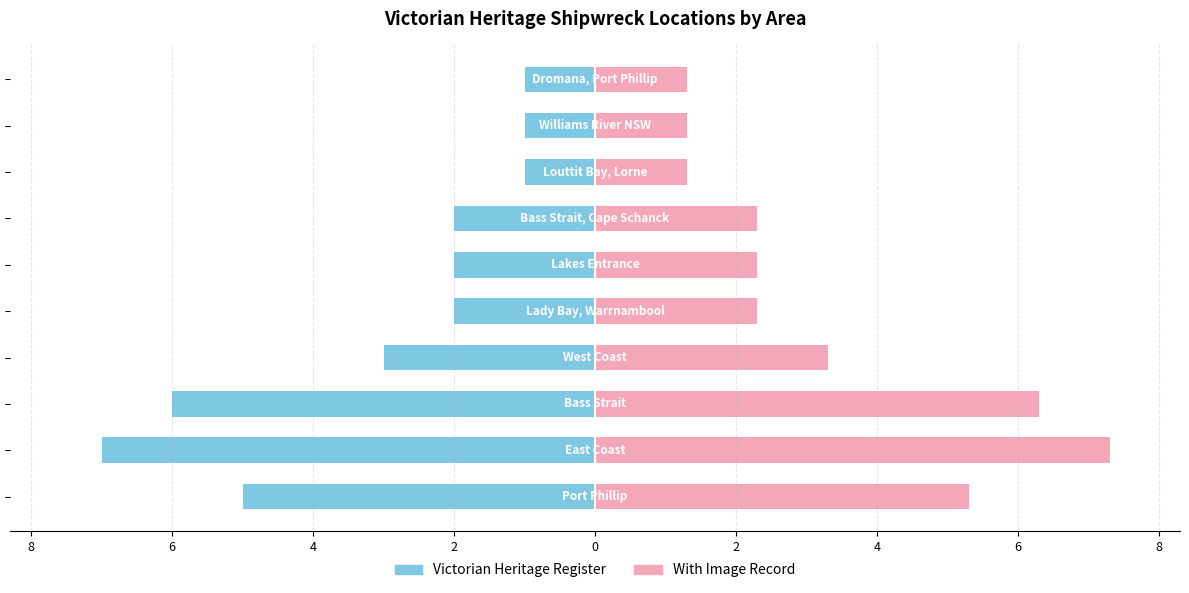

Reading left to right, what are all the values shown in this chart?

Victorian Heritage Register: -5.0	-7.0	-6.0	-3.0	-2.0	-2.0	-2.0	-1.0	-1.0	-1.0
With Image Record: 5.3	7.3	6.3	3.3	2.3	2.3	2.3	1.3	1.3	1.3